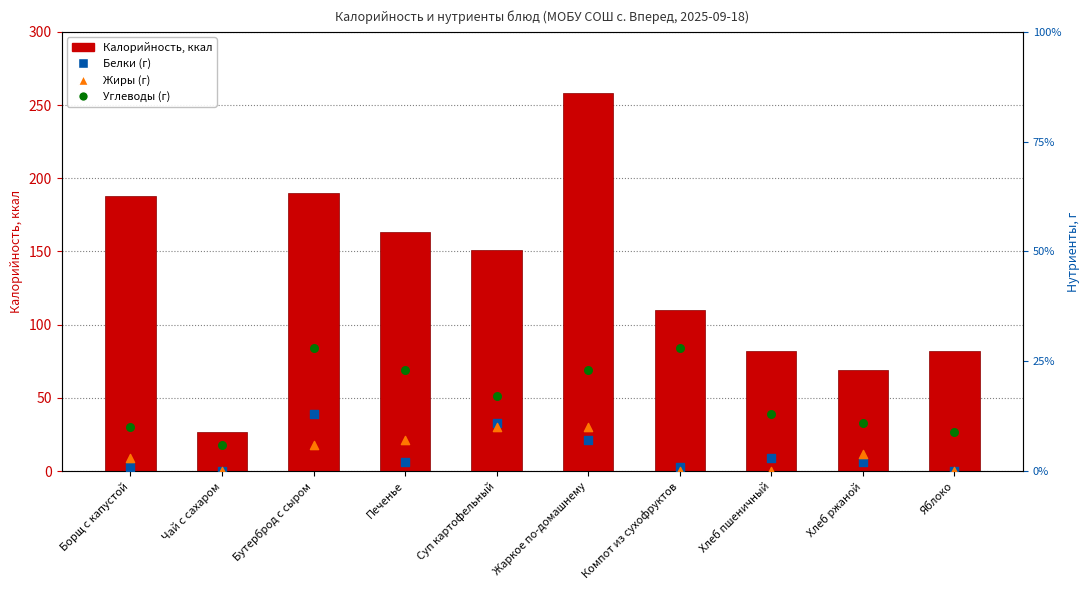

What are all the series names shown in the legend?

Калорийность, Белки (г), Жиры (г), Углеводы (г)